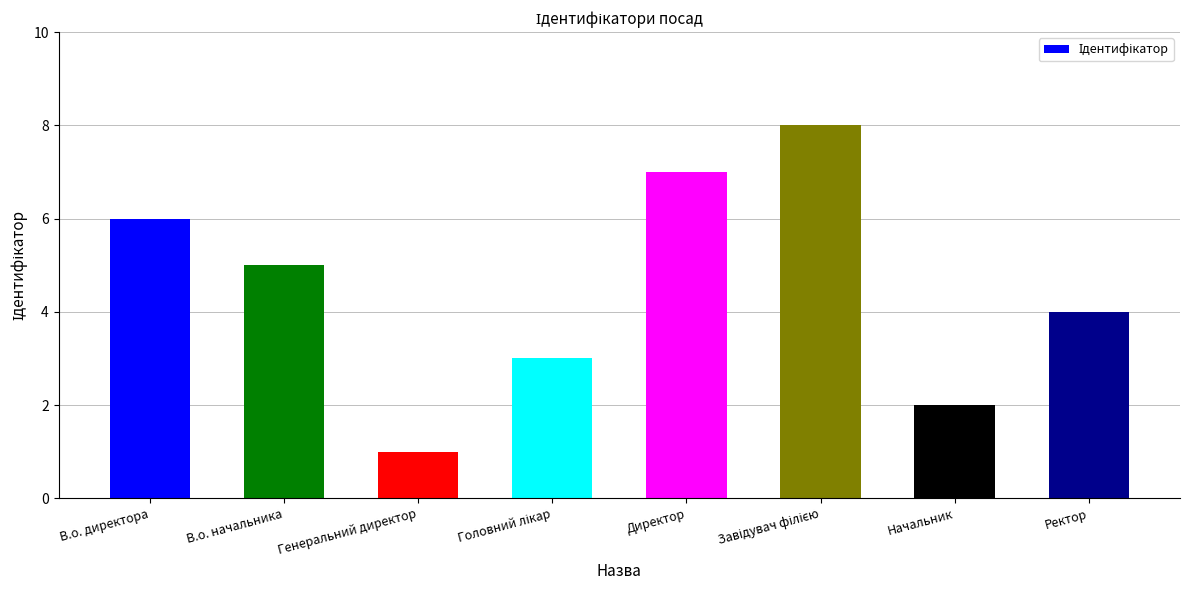

What is the difference between the second highest and minimum values?

6